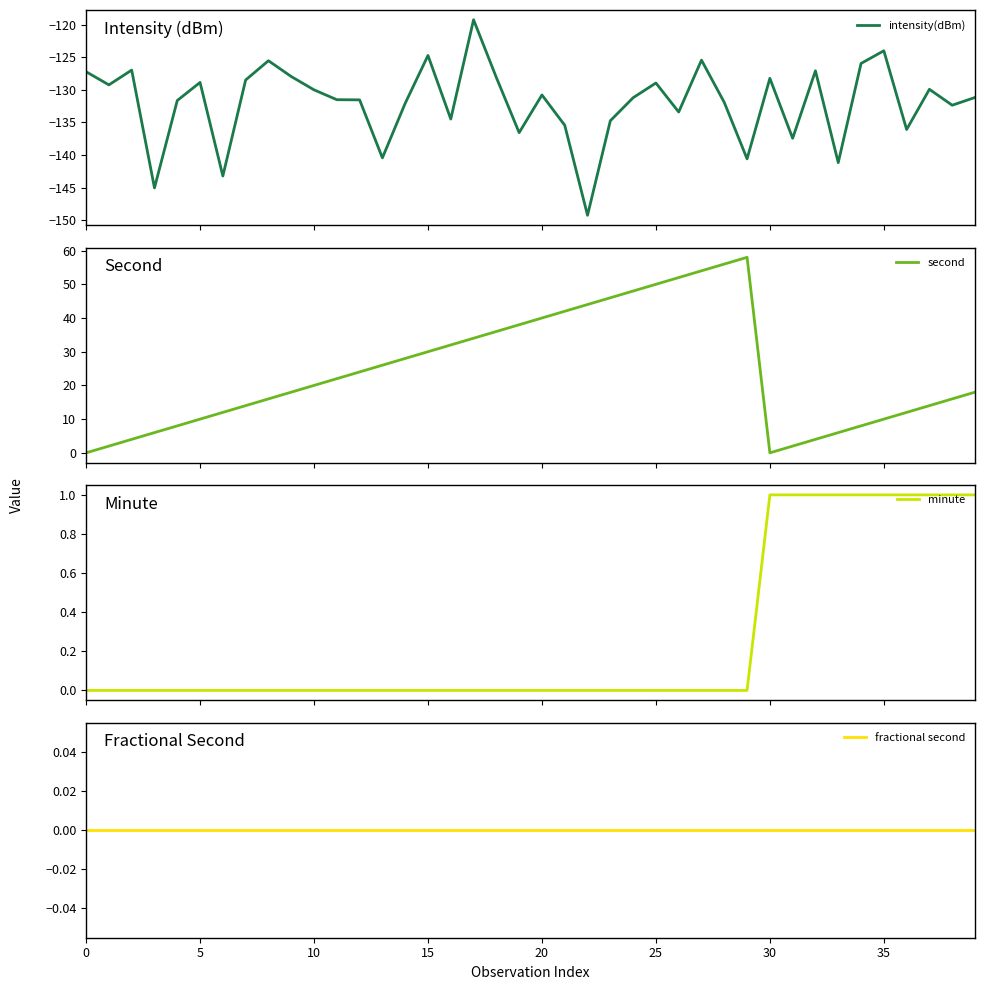

What is the highest value of the intensity(dBm) series?

-119.3